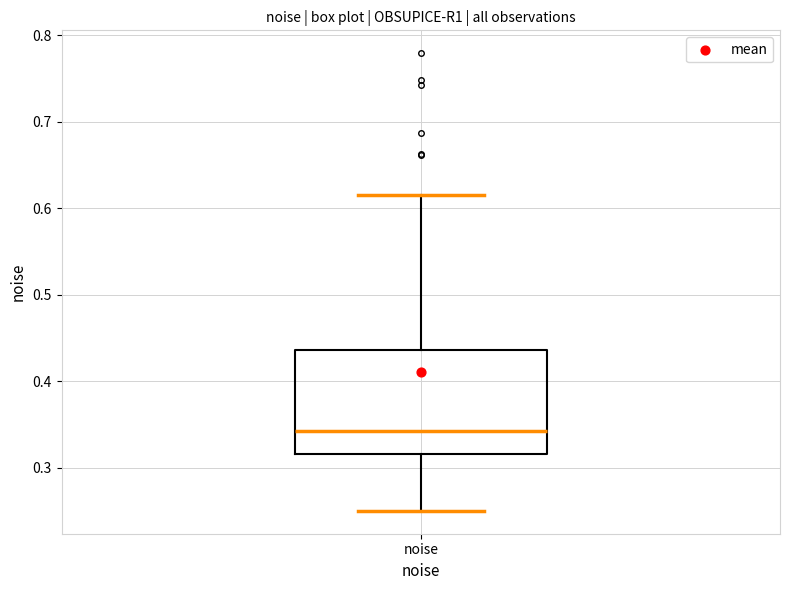

Where is the lower edge of the box for noise on the y-axis? The values are not printed on the chart, so give them approximately, as read against the axis.

0.32